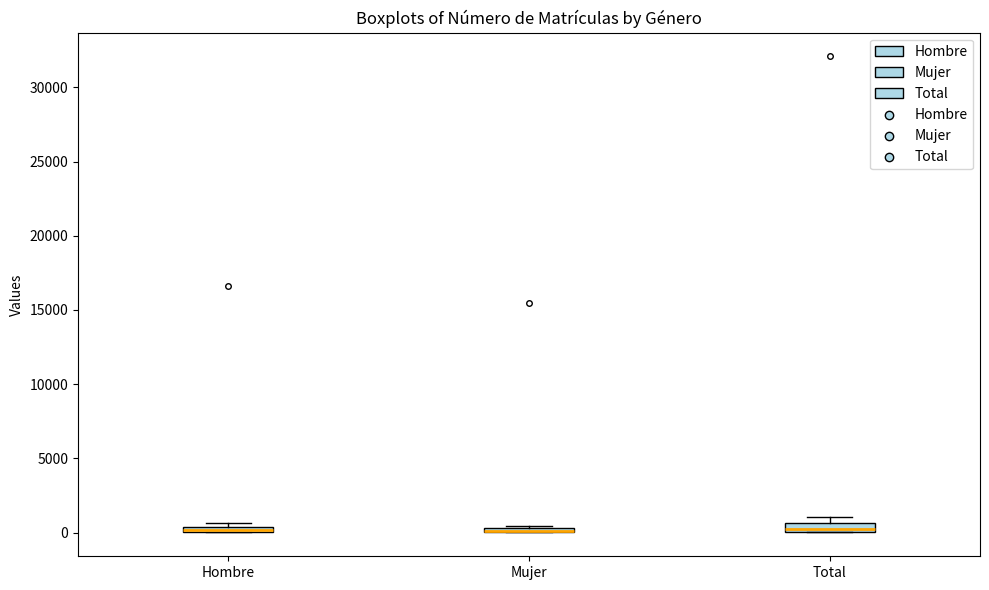

Where is the upper edge of the box for Hombre on the y-axis? The values are not printed on the chart, so give them approximately, as read against the axis.

500